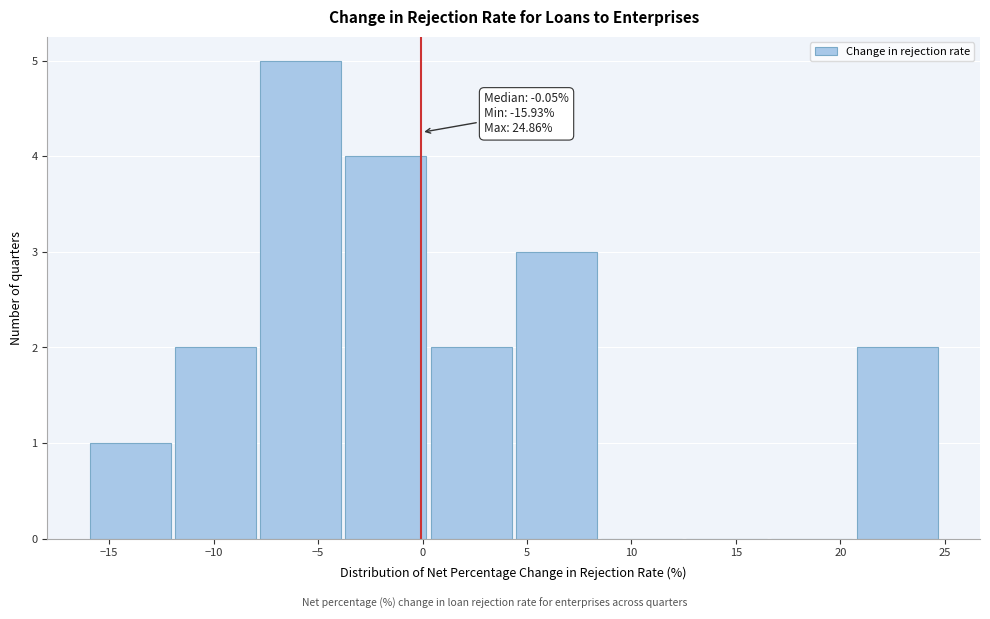

Which range on the x-axis has the tallest bar?

-8.0 to -3.5